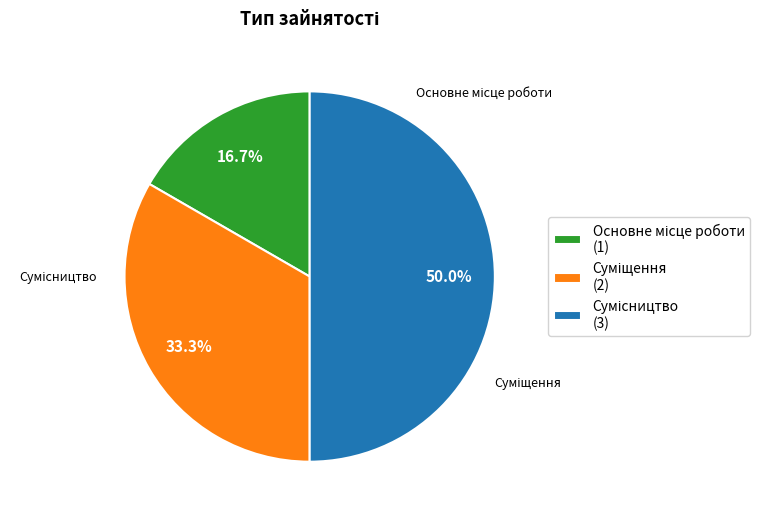

Does Сумісництво account for over 50% of the chart?

No